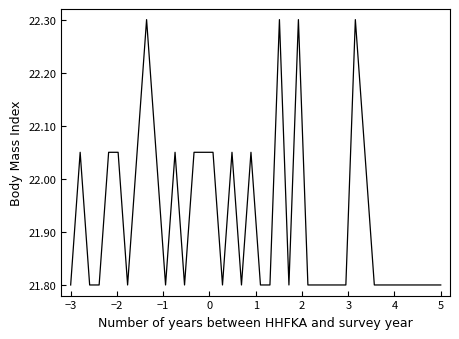

What is the difference between the maximum and minimum values?

0.5